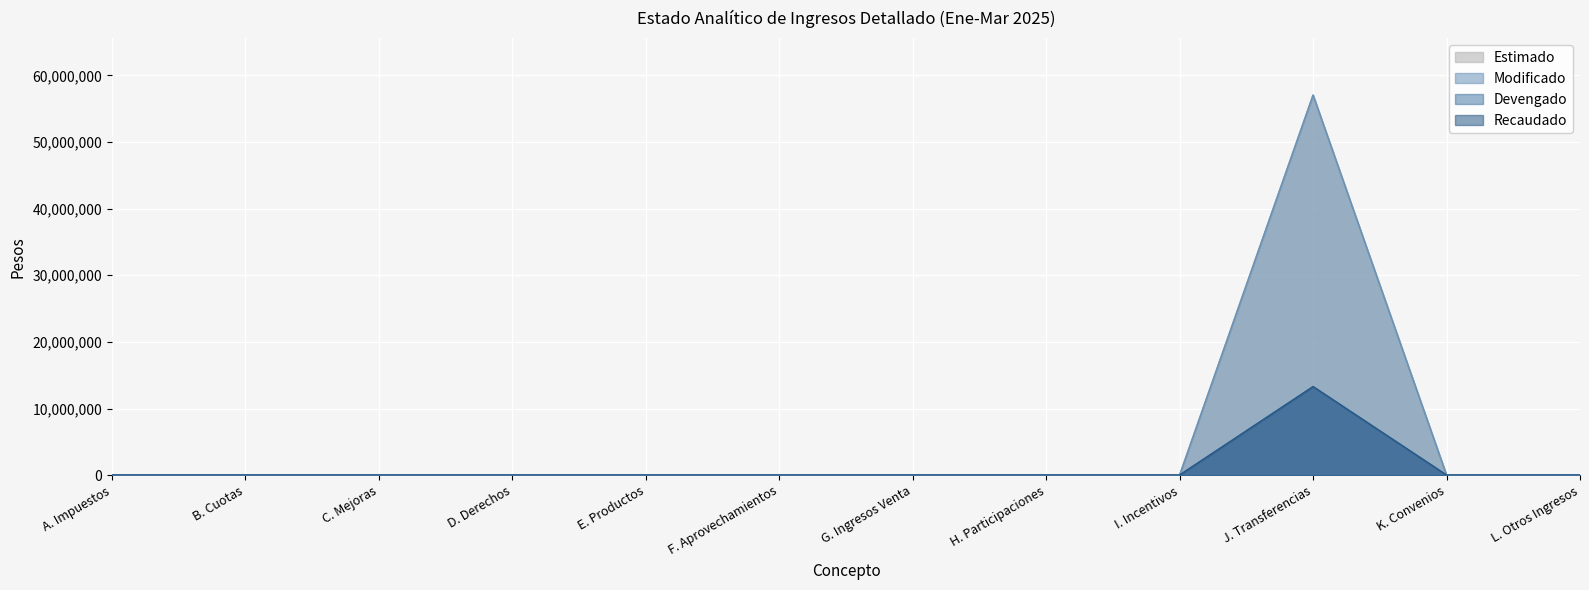

What is the total value across all series at J. Transferencias?

140572466